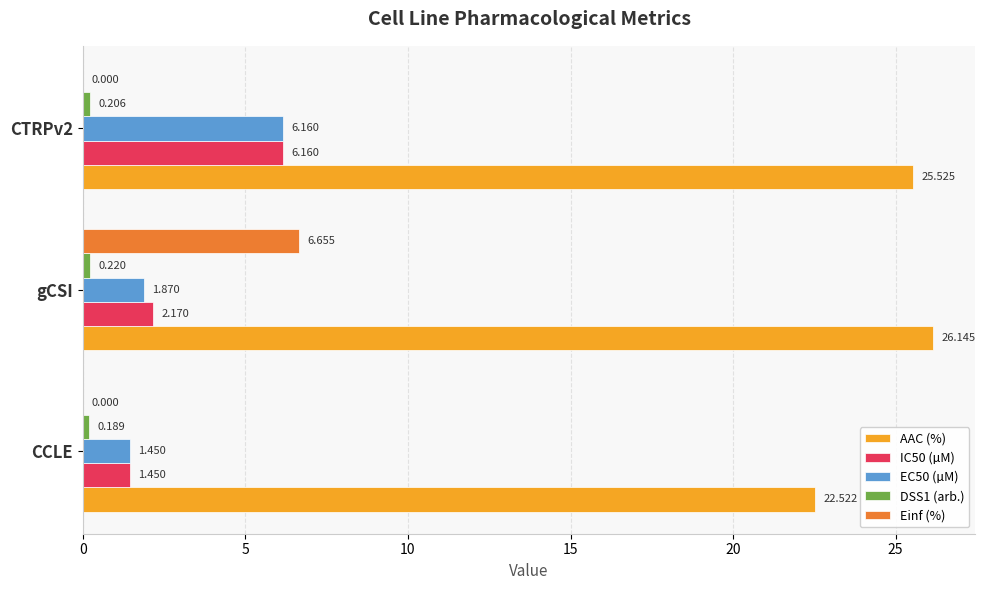

Where is EC50 (µM) nearest to the value 3?

gCSI